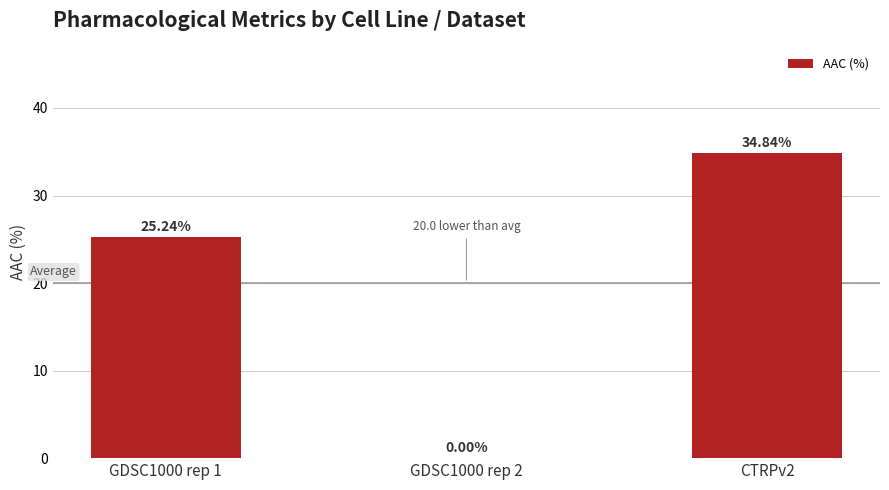

What is the change in value from GDSC1000 rep 1 to CTRPv2?

+9.6